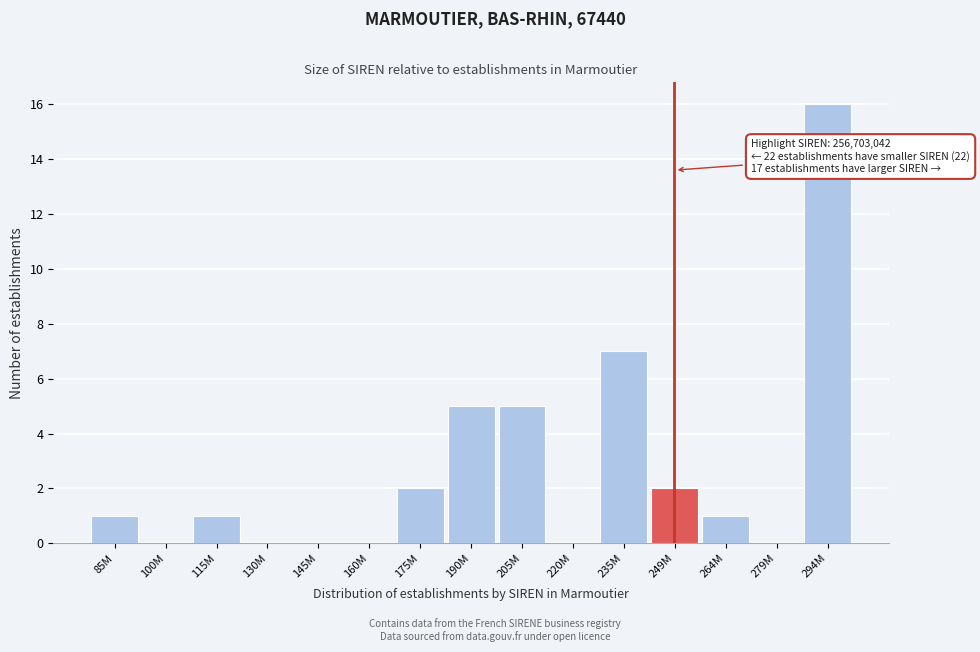

Reading right to left, what are all the values shown in this chart?

294M=16	279M=0	264M=1	249M=2	235M=7	220M=0	205M=5	190M=5	175M=2	160M=0	145M=0	130M=0	115M=1	100M=0	85M=1